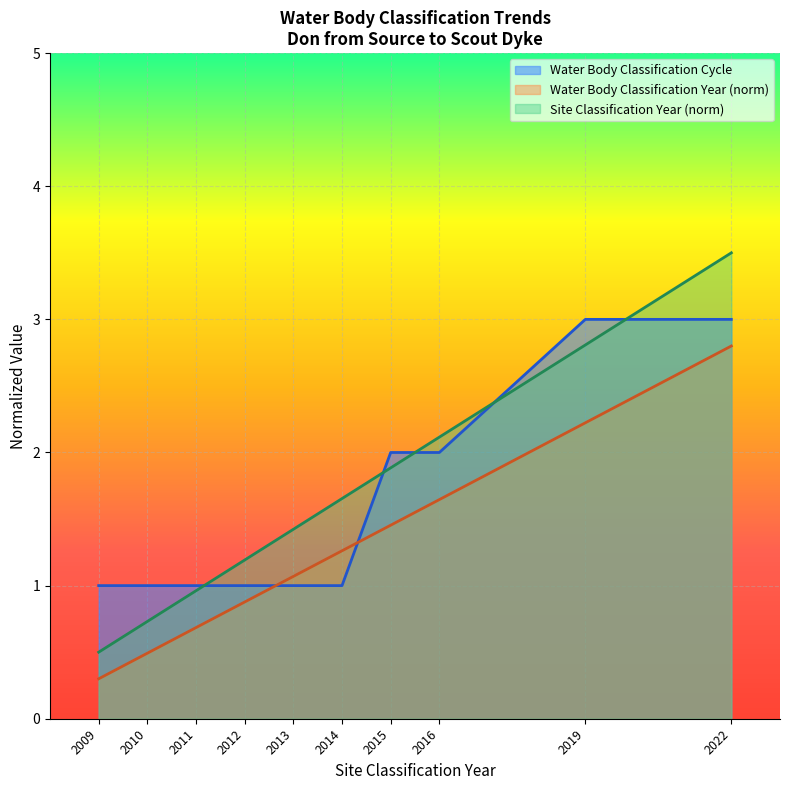

List the series in order of their peak value, highest first.

Site Classification Year (norm), Water Body Classification Cycle, Water Body Classification Year (norm)